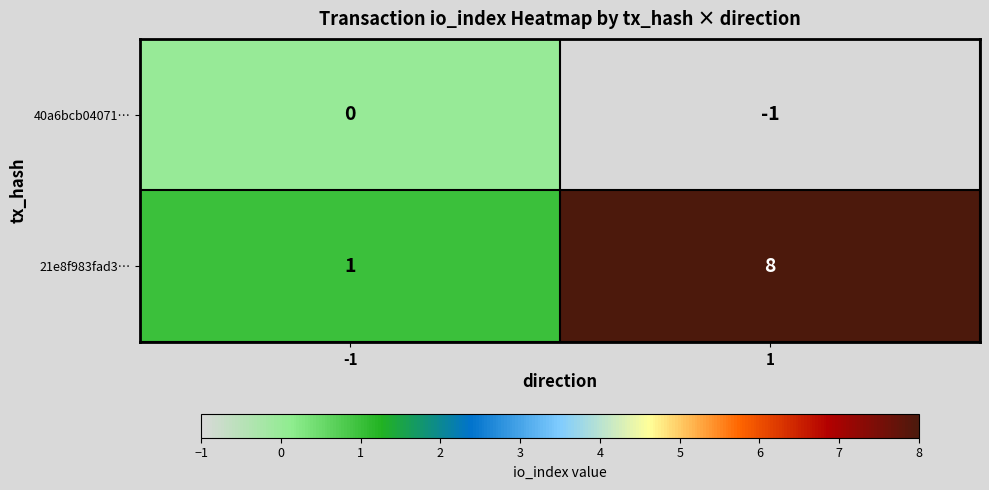

Reading left to right, extract all data points from this chart.

40a6bcb04071…: -1=0	1=-1
21e8f983fad3…: -1=1	1=8